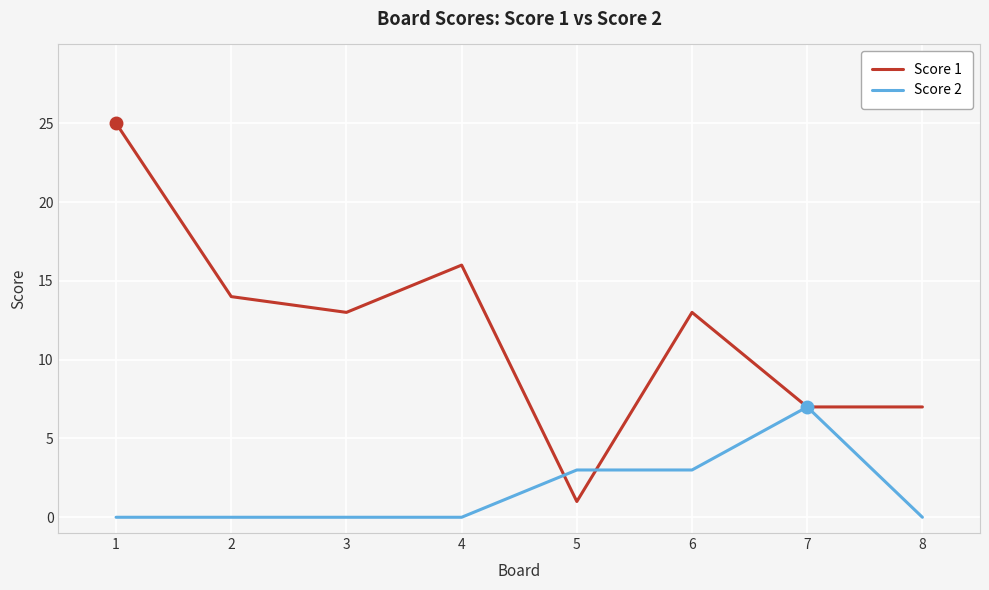

Is the value of Score 2 at 6 greater than the value of Score 1 at 1?

No